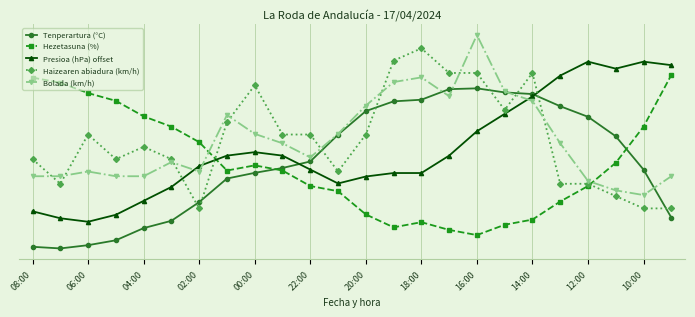

What are all the series names shown in the legend?

Tenperartura (°C), Hezetasuna (%), Presioa (hPa) offset, Haizearen abiadura (km/h), Bolada (km/h)